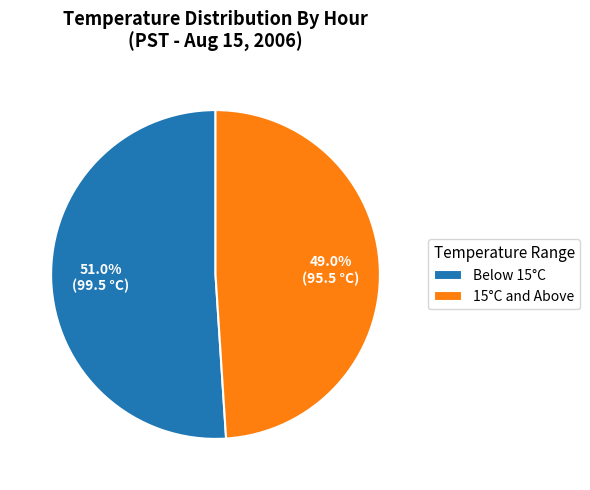

What percentage do 15°C and Above and Below 15°C together represent?

100.0%